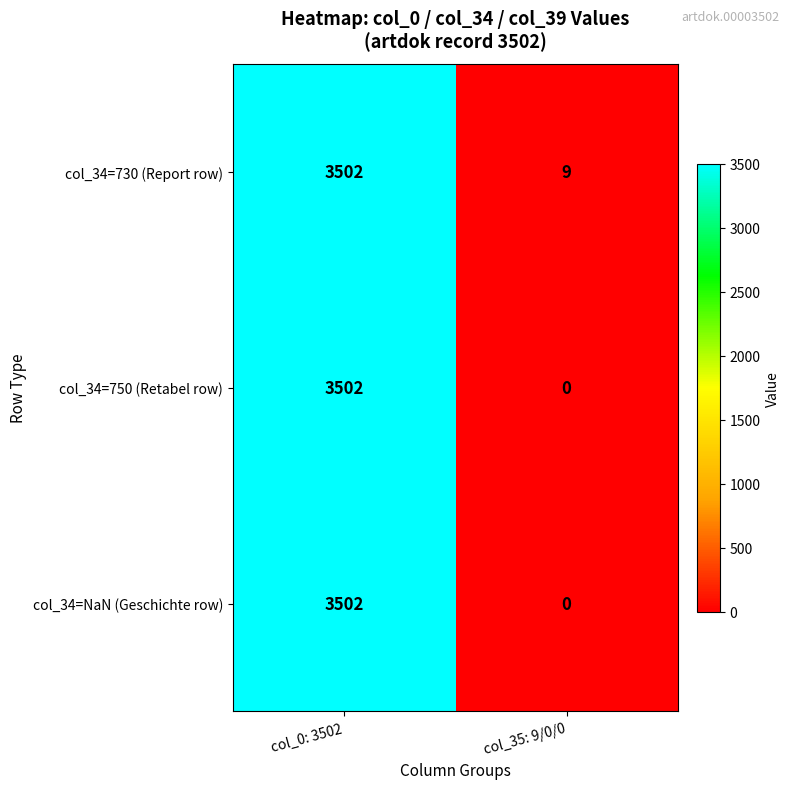

What is the sum of all col_34=730 (Report row) values?

3511